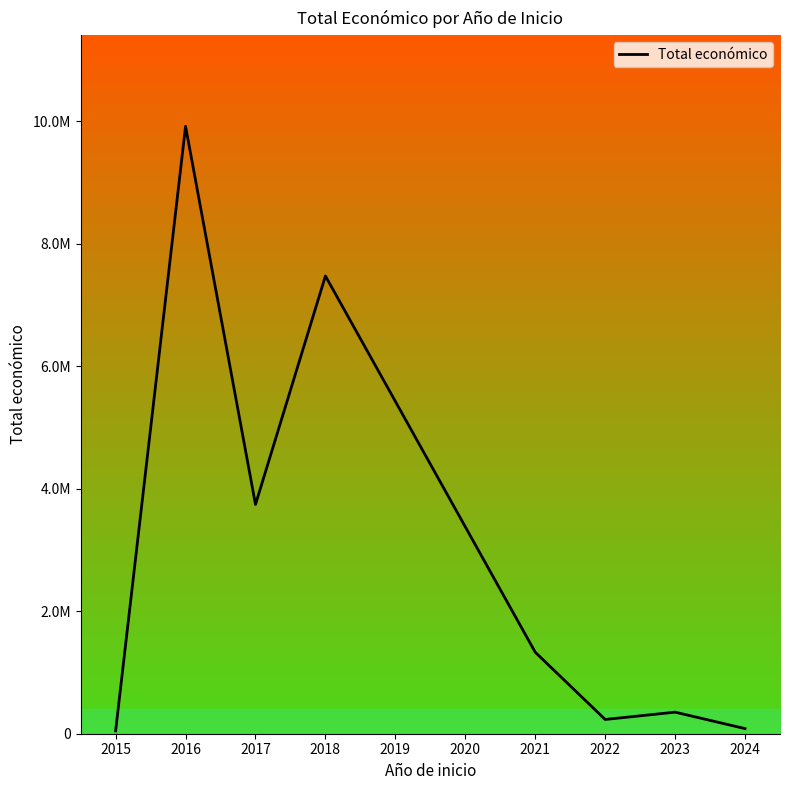

Is this an area chart (filled region under the line)?

No